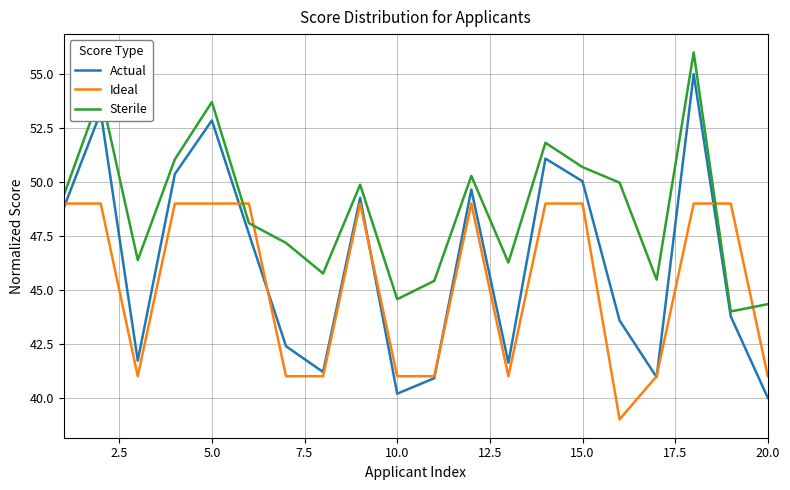

True or false: Actual has more than 0 points higher than both neighbors.

True